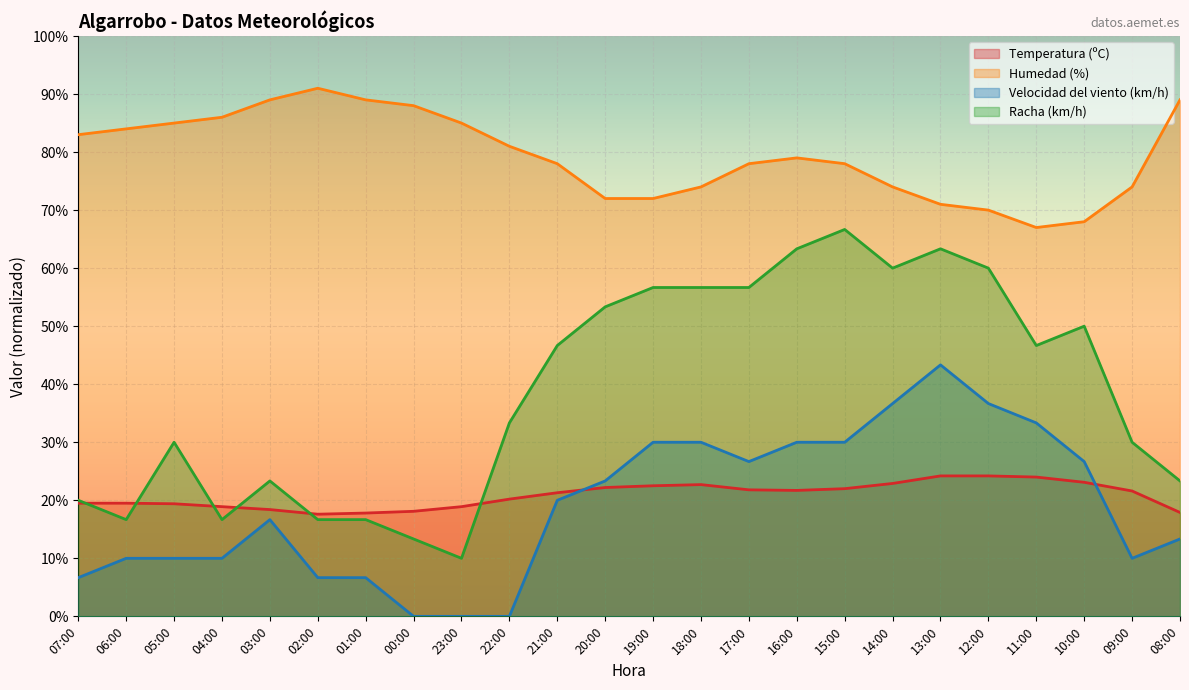

What is the sum of all Velocidad del viento (km/h) values?

456.7